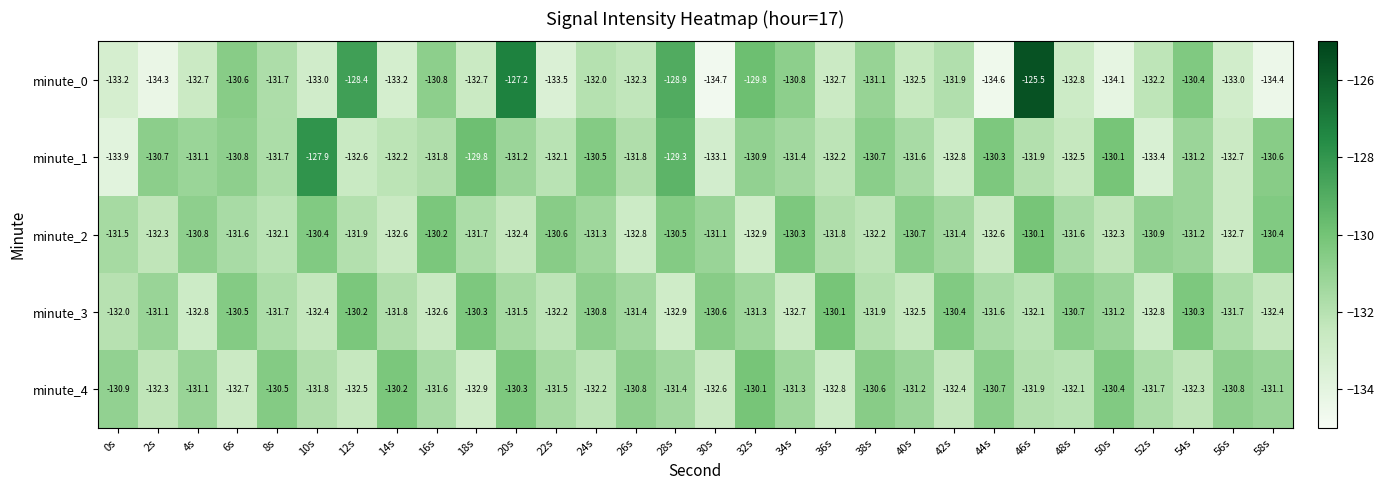

The value of minute_4 at 20s is -130.3. True or false?

True